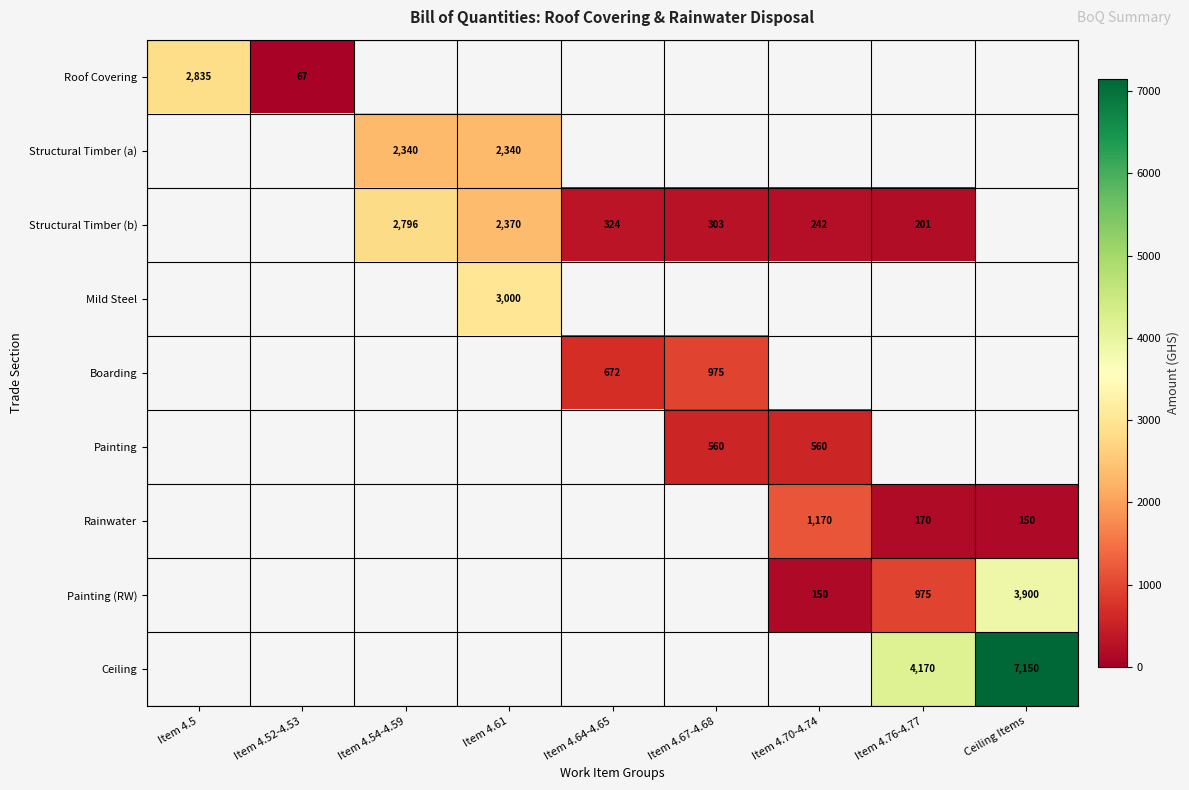

True or false: Painting (RW) has a value of 150 at Item 4.70-4.74.

True